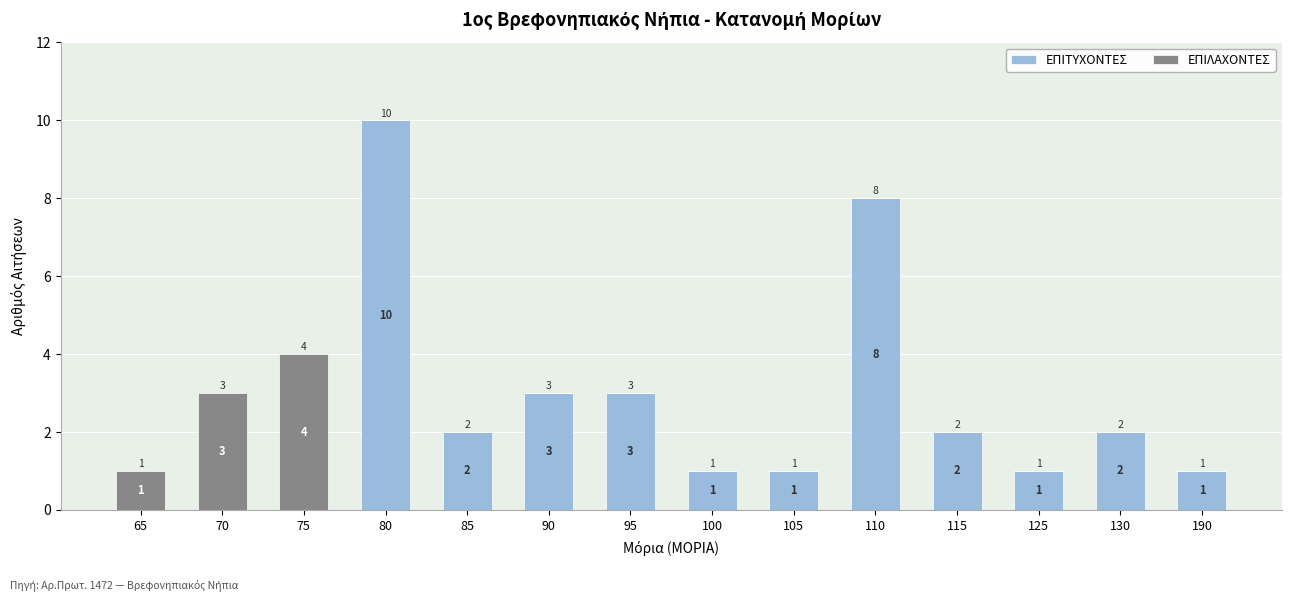

At which label does ΕΠΙΤΥΧΟΝΤΕΣ reach its peak?

80